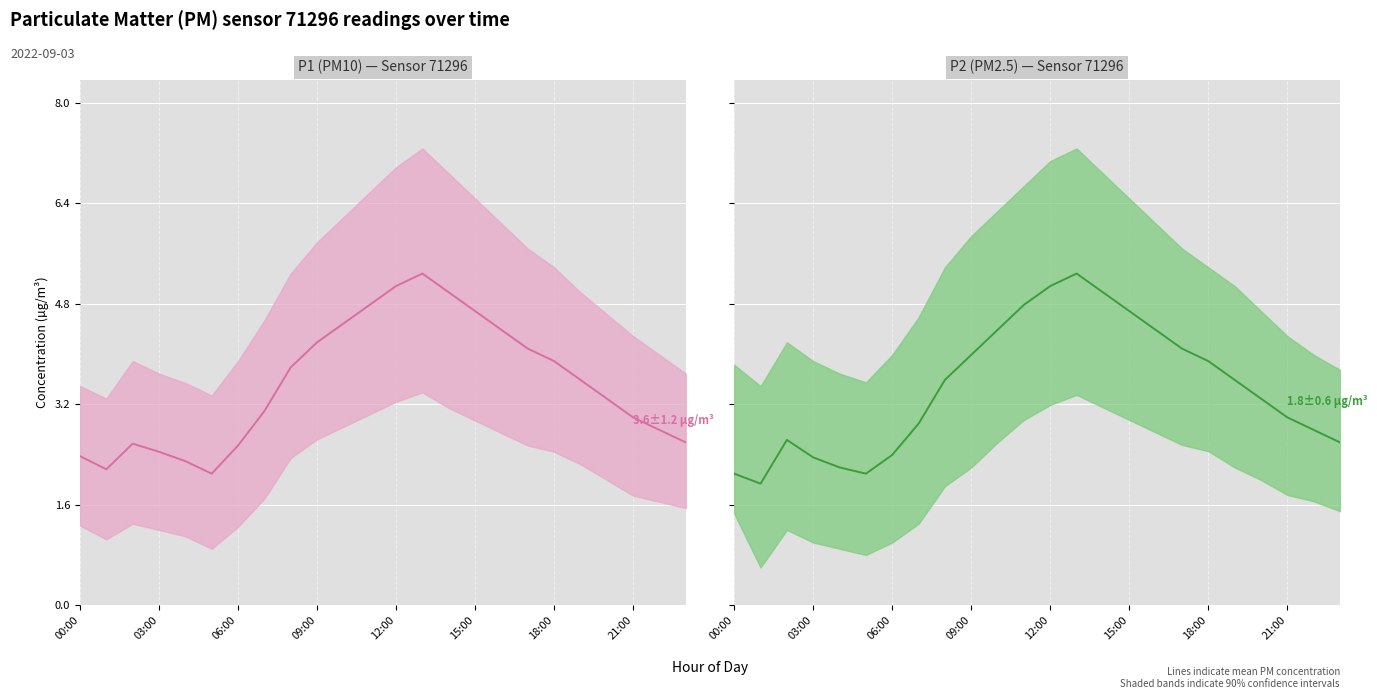

Is it true that P1 (PM10) — Sensor 71296 equals 1.0 at 15:00?

False